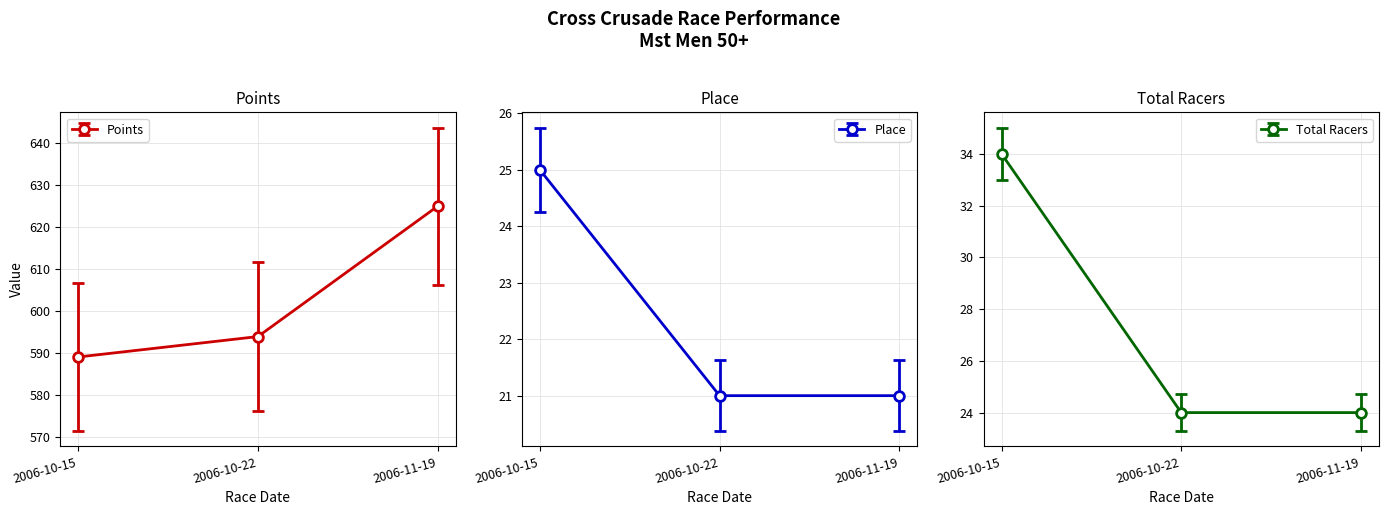

How many data points does each series have?

3